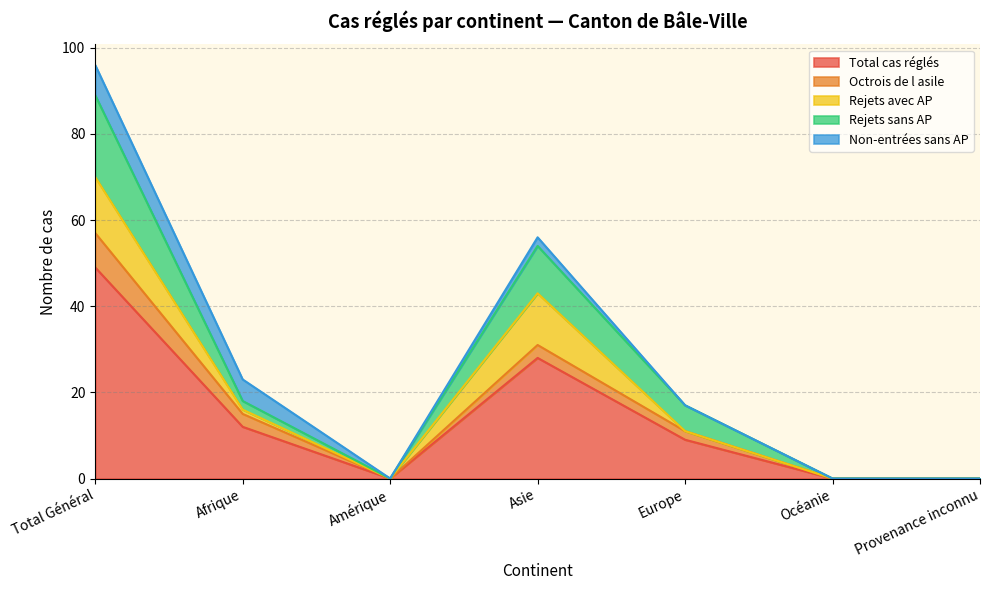

At which label does Total cas réglés reach its minimum?

Amérique